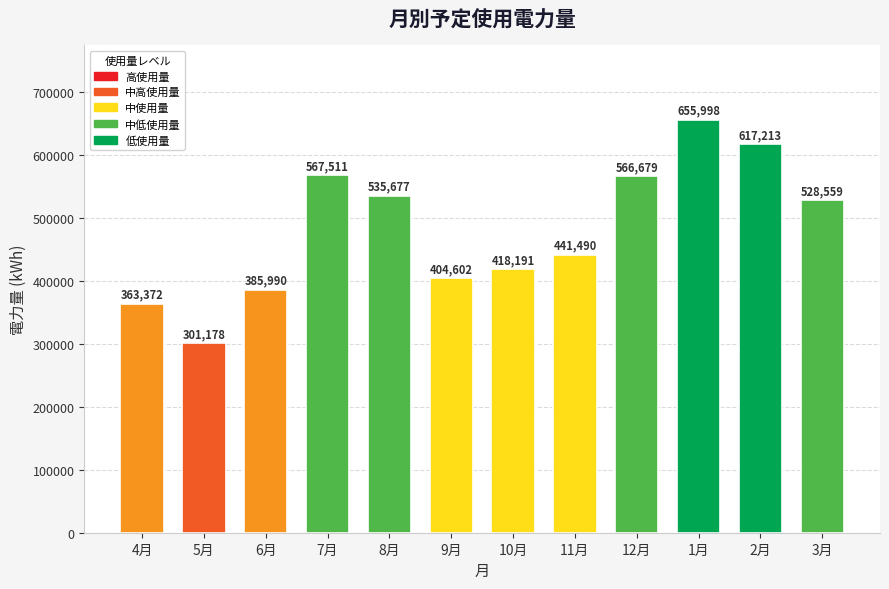

Rank the categories by value from lowest to highest.

5月, 4月, 6月, 9月, 10月, 11月, 3月, 8月, 12月, 7月, 2月, 1月